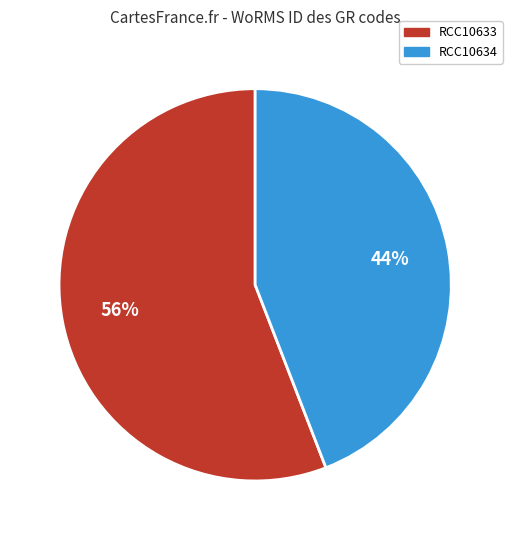

Which category has the smallest portion of the pie?

RCC10634